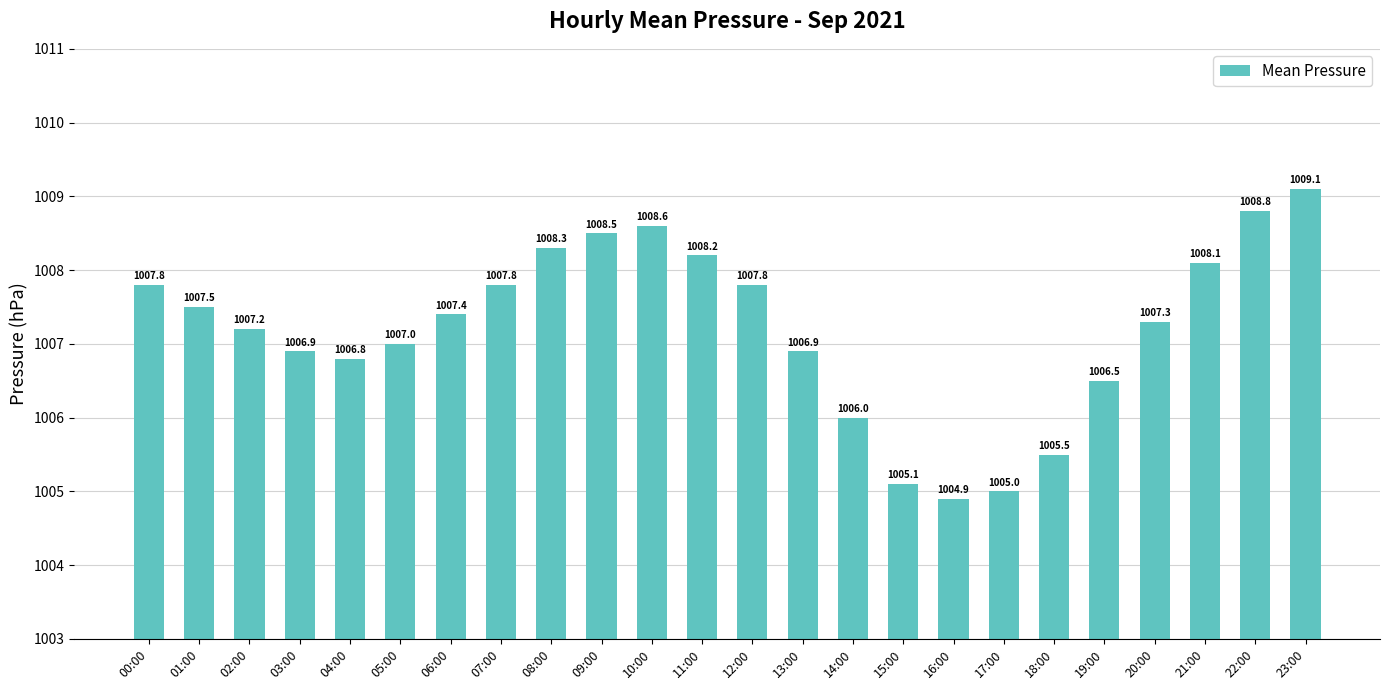

How many bars are there in total?

24